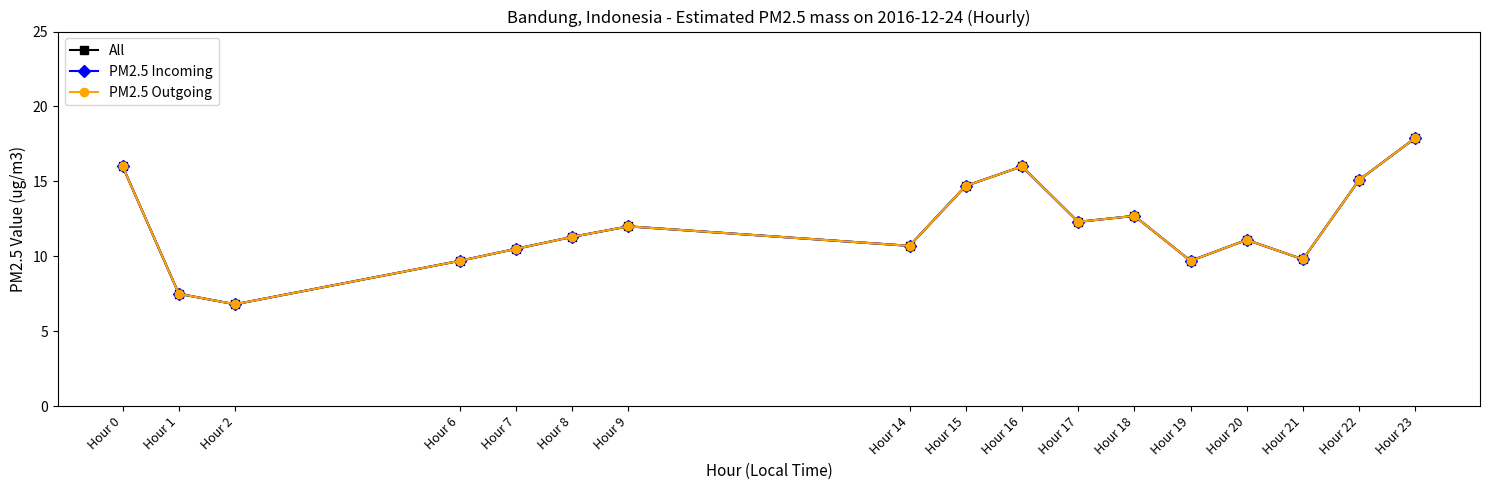

Reading left to right, transcribe all the data shown in this chart.

All: 16.0	7.5	6.8	9.7	10.5	11.3	12.0	10.7	14.7	16.0	12.3	12.7	9.7	11.1	9.8	15.1	17.9
PM2.5 Incoming: 16.0	7.5	6.8	9.7	10.5	11.3	12.0	10.7	14.7	16.0	12.3	12.7	9.7	11.1	9.8	15.1	17.9
PM2.5 Outgoing: 16.0	7.5	6.8	9.7	10.5	11.3	12.0	10.7	14.7	16.0	12.3	12.7	9.7	11.1	9.8	15.1	17.9